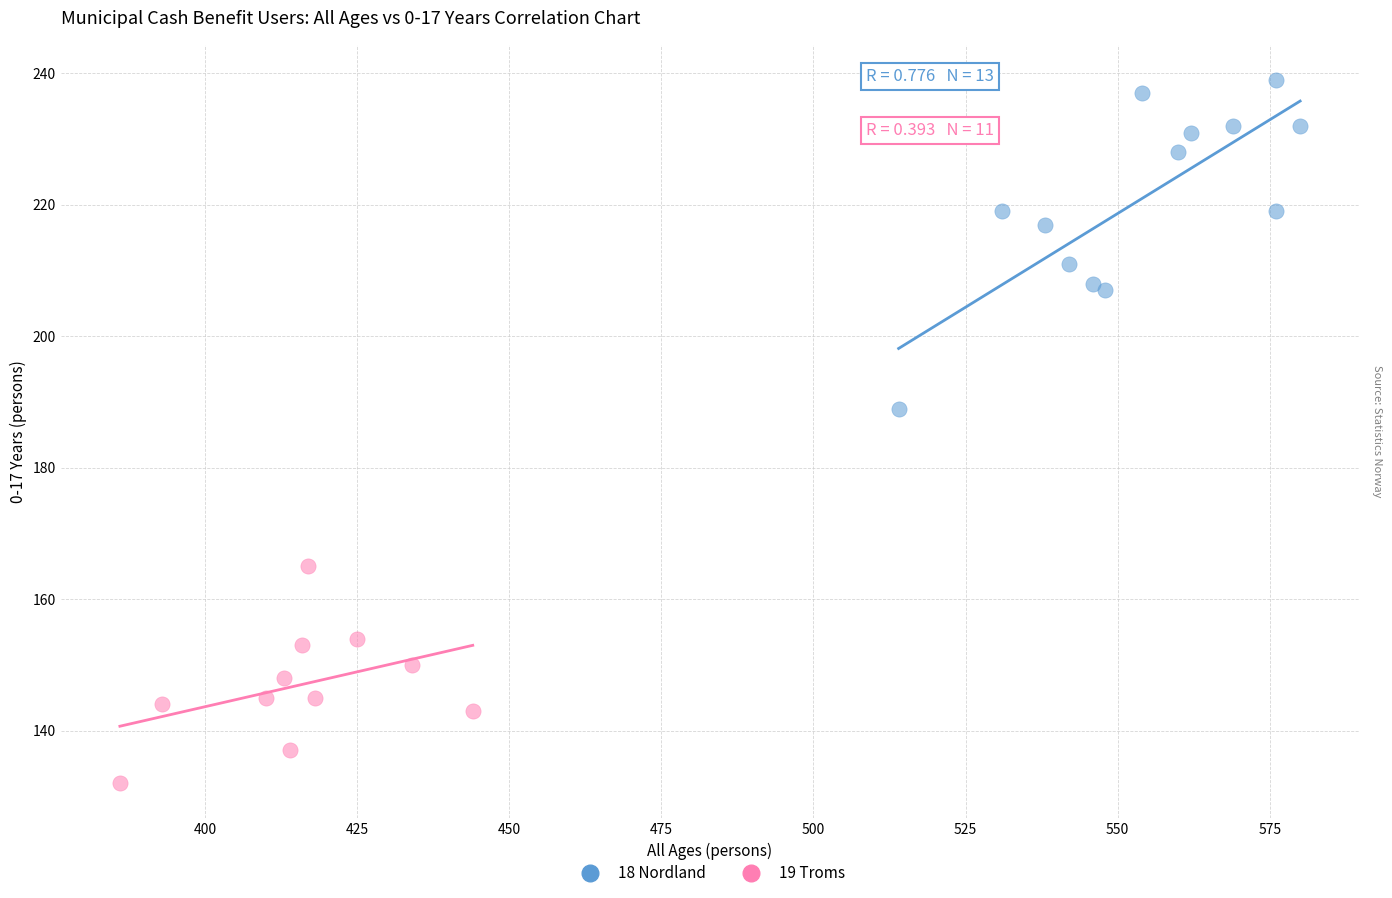

Which series contains the highest Y value?

18 Nordland